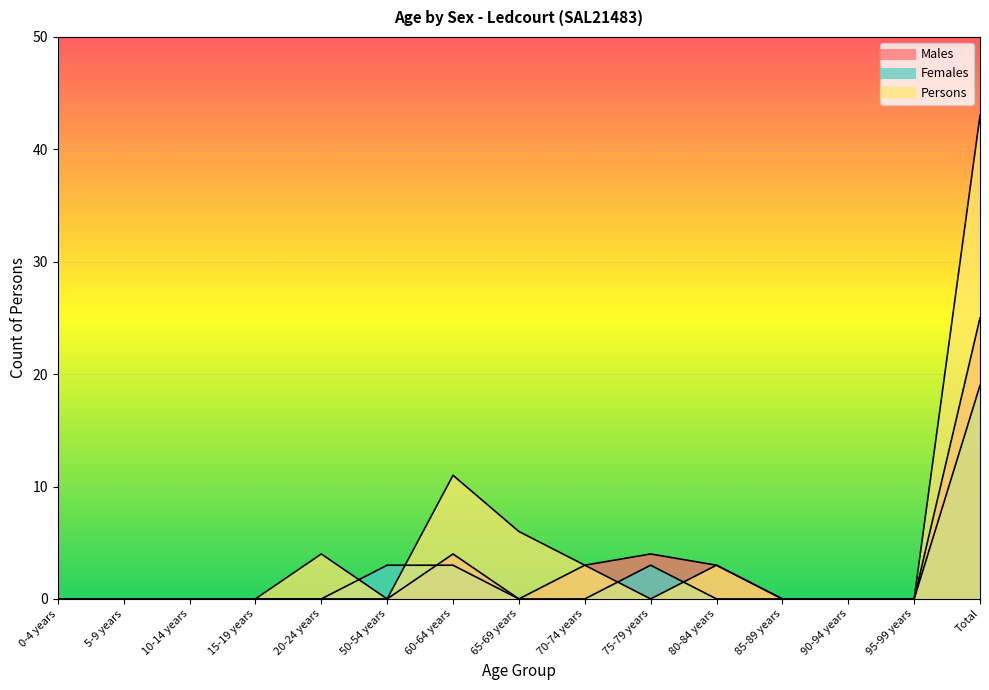

True or false: Persons and Females cross at least once.

True